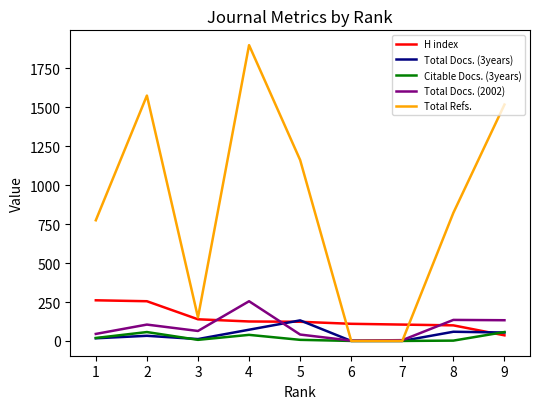

Is the value of Total Docs. (2002) at 6 greater than the value of Citable Docs. (3years) at 9?

No